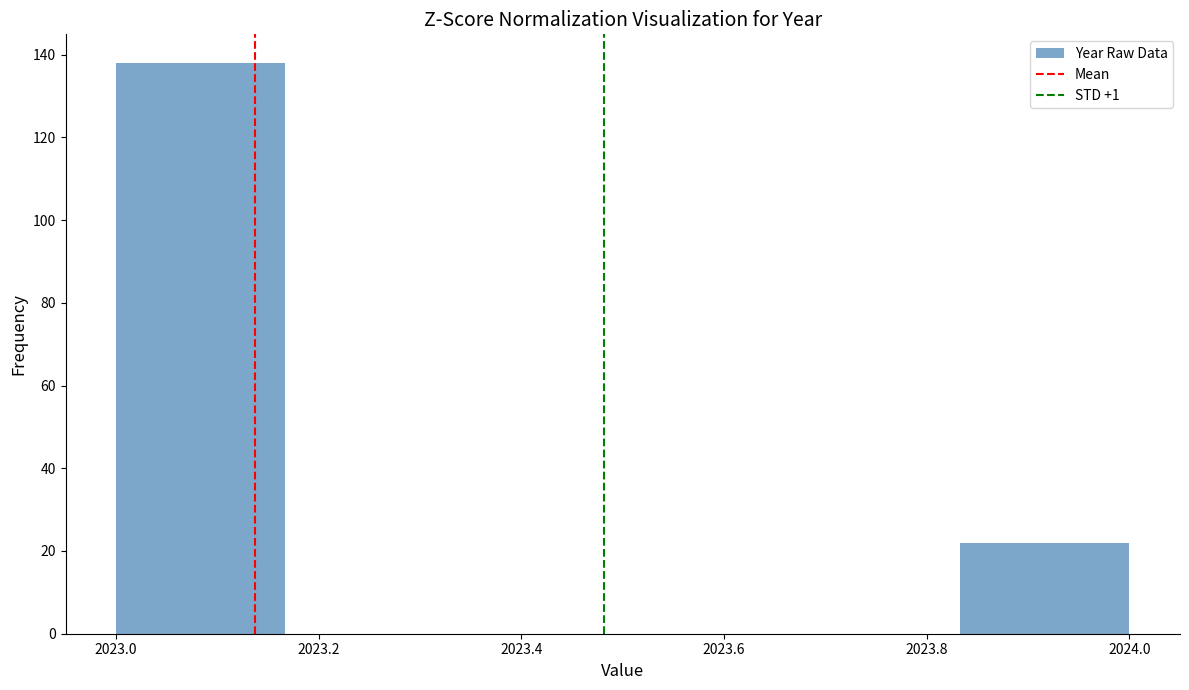

Reading left to right, list every bar in this chart as the range it spans on the x-axis followed by its height. Neither the bar edges nor the heights are printed on the chart, so give them approximately, as read against the axes.

2023.00 to 2023.16: 138
2023.16 to 2023.34: 0
2023.34 to 2023.50: 0
2023.50 to 2023.66: 0
2023.66 to 2023.84: 0
2023.84 to 2024.00: 22